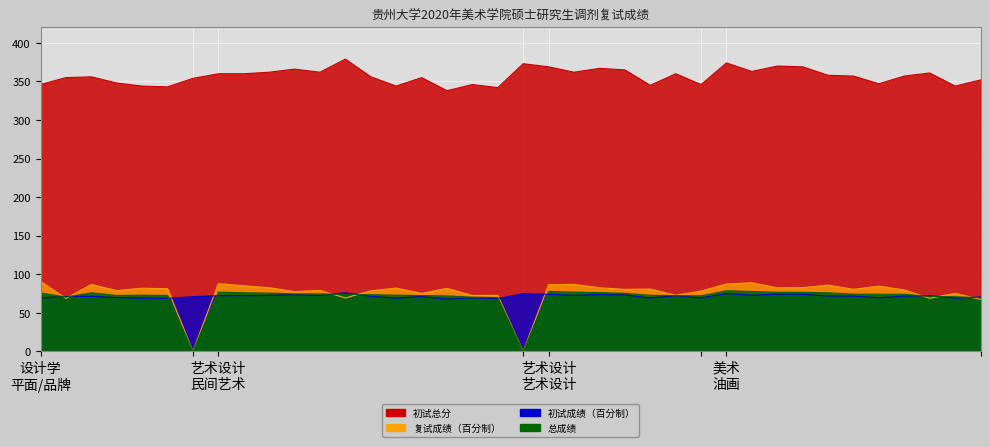

What is the difference between the highest and lowest values at 14?

284.8